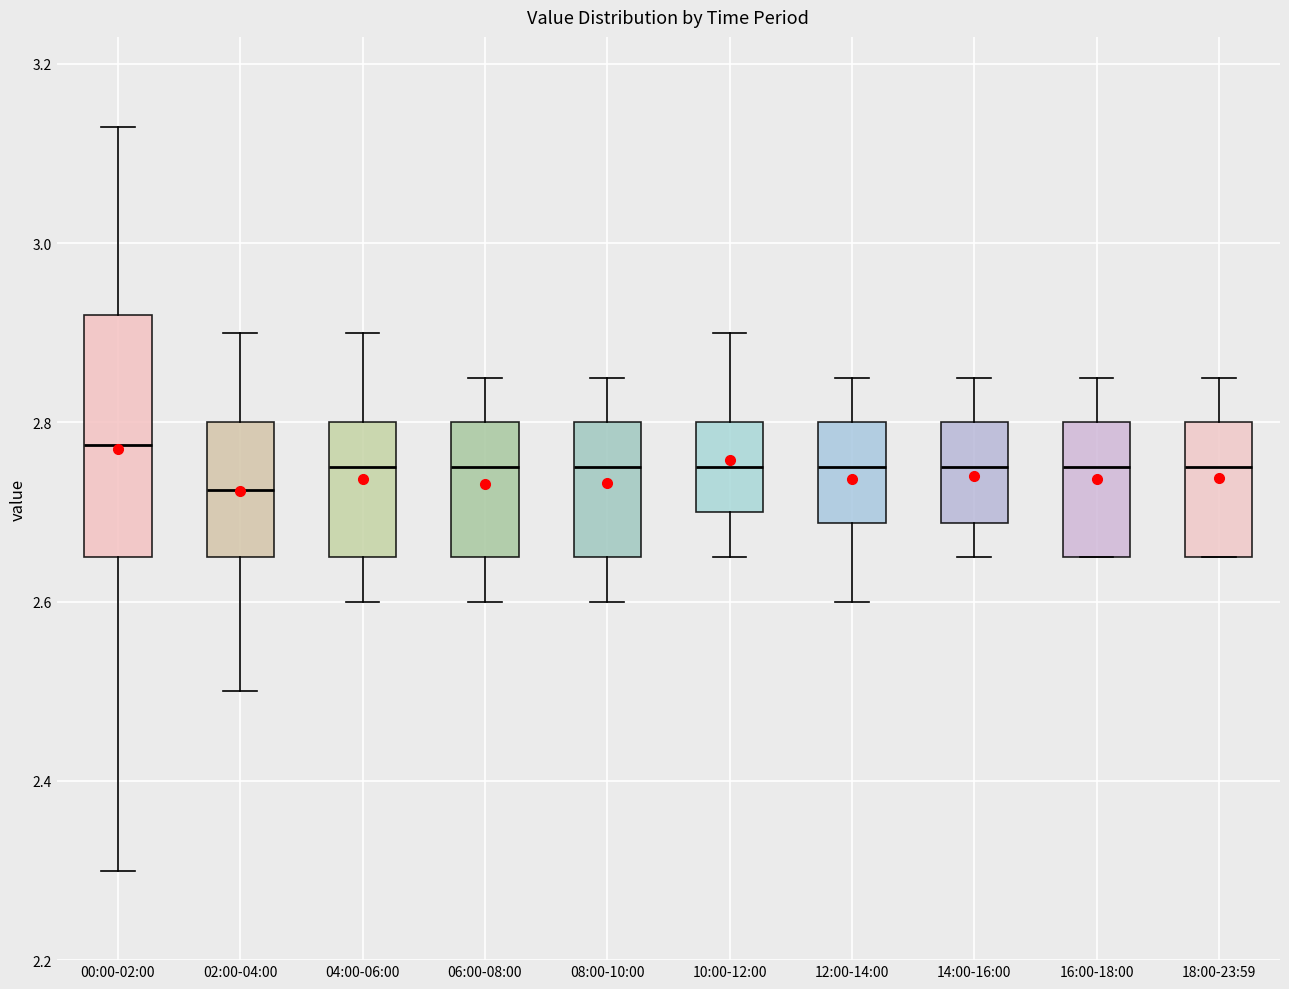

Which box has the lowest median line?

02:00-04:00